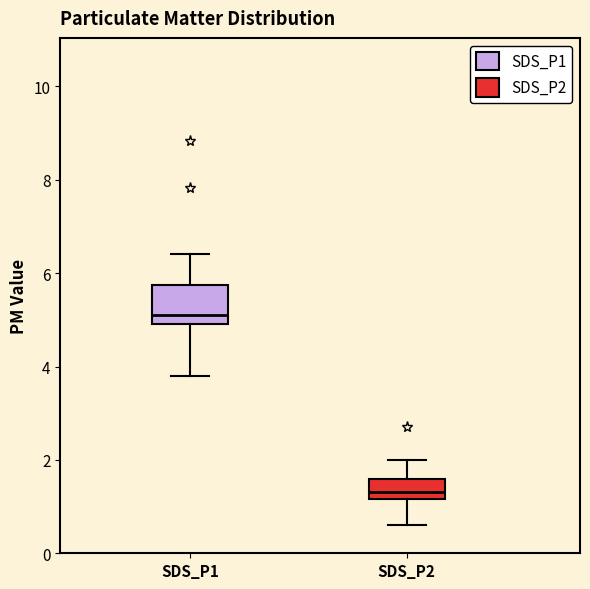

Which box has the highest median line?

SDS_P1